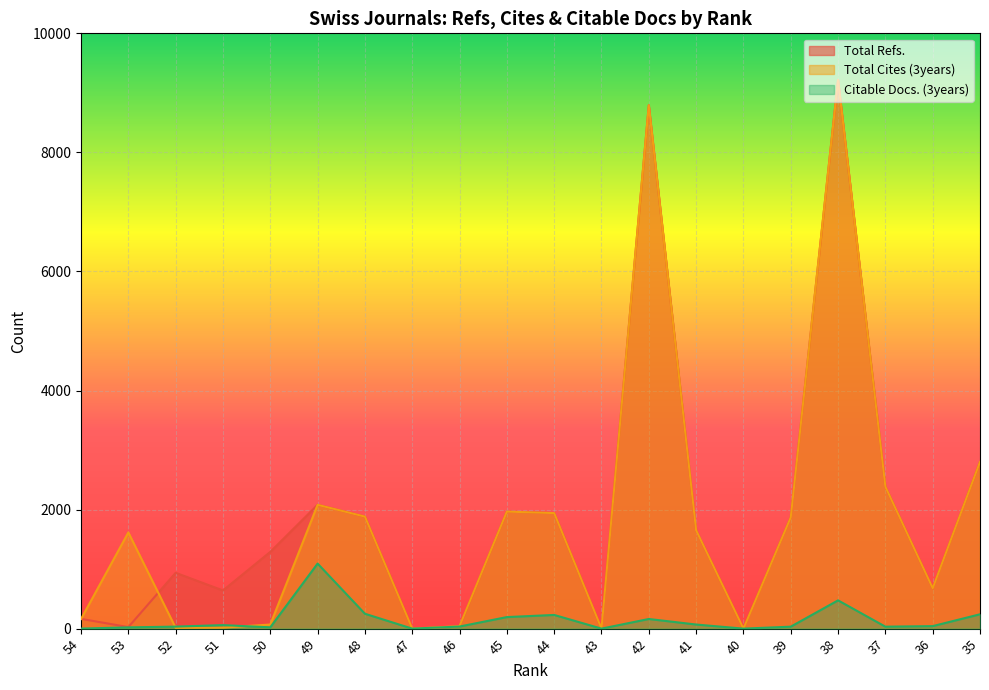

What is the difference between the second highest and second lowest values in the Total Cites (3years) series?

8792